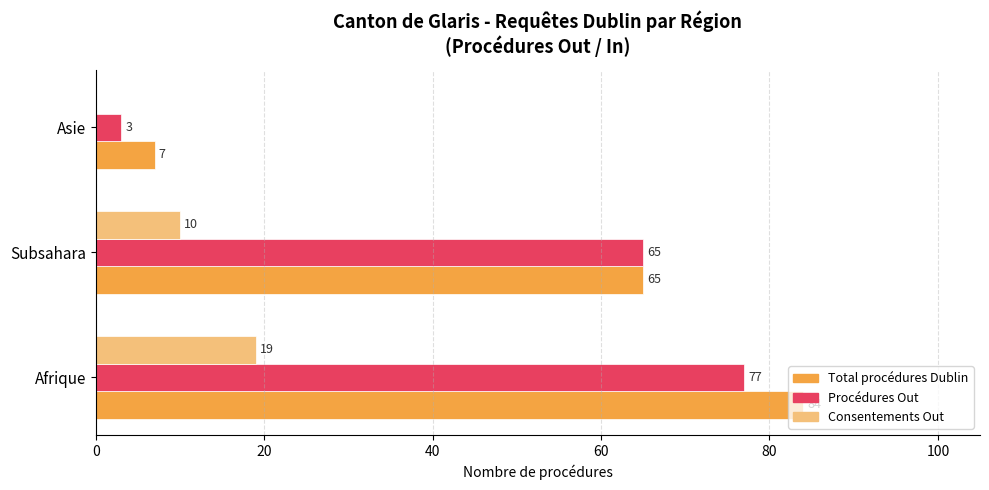

What is the sum of all Consentements Out values?

29